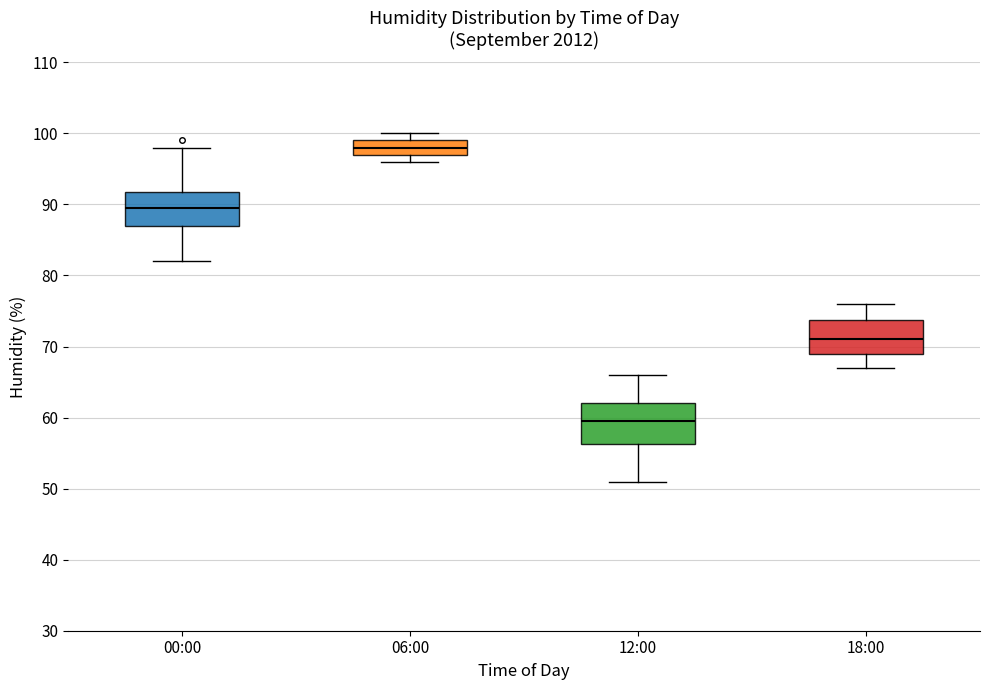

Which box is the tallest, from its lower edge to its upper edge?

12:00